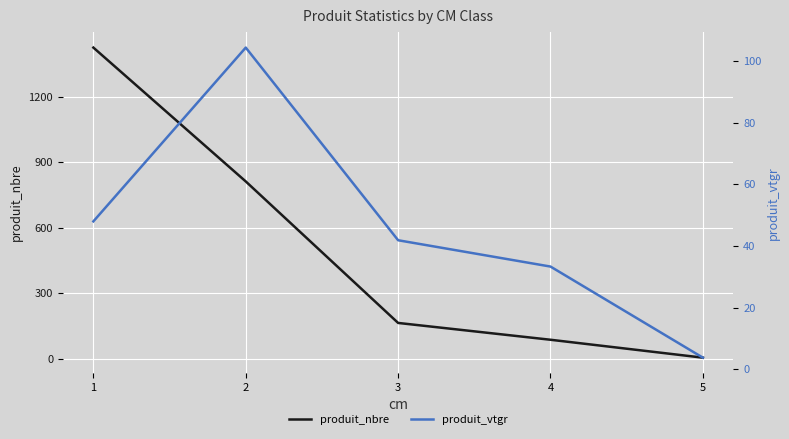

What value does the produit_vtgr series have at 1?

48.0